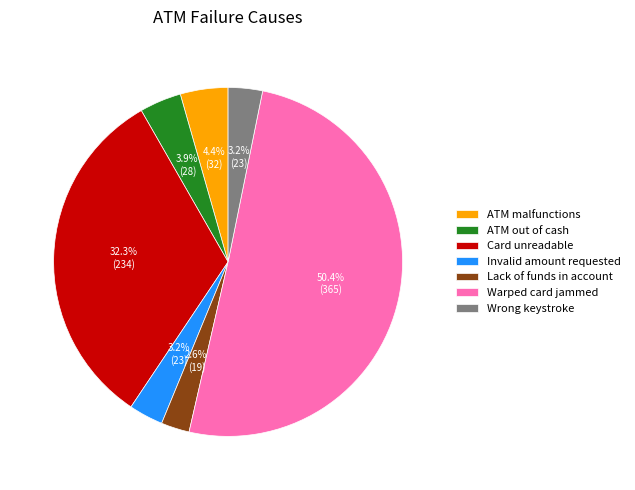

Count the number of slices in the pie.

7